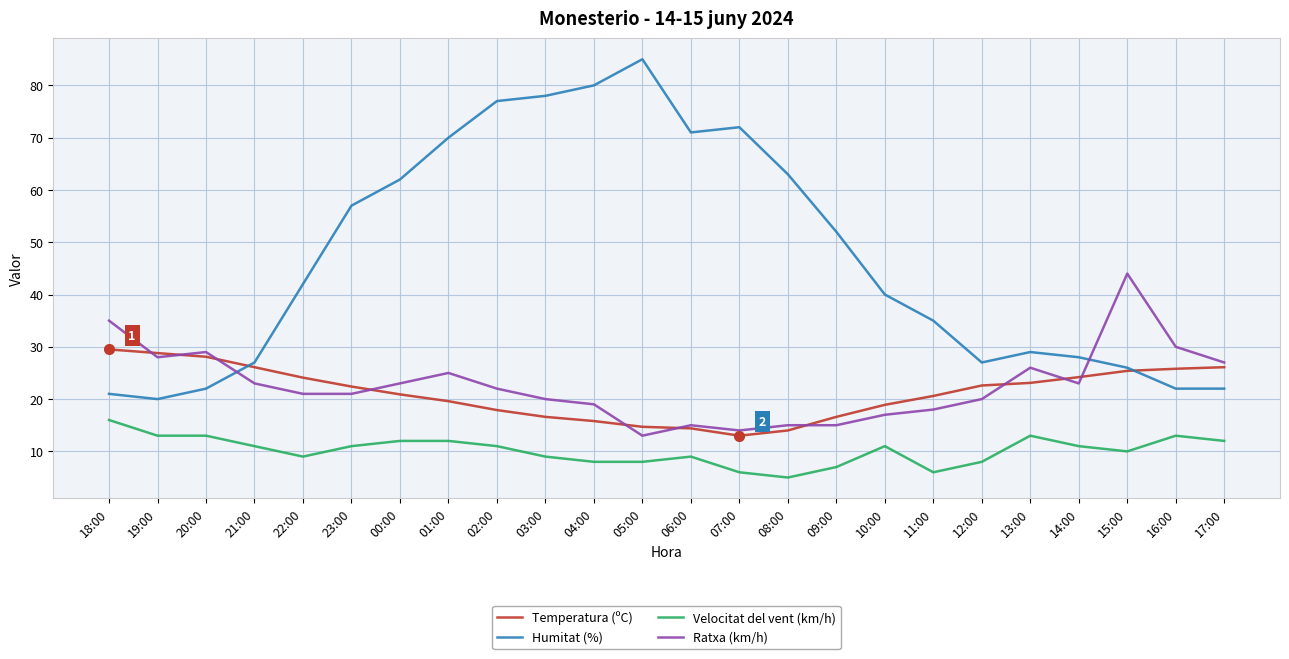

True or false: Ratxa (km/h) has a value of 42.6 at 01:00.

False